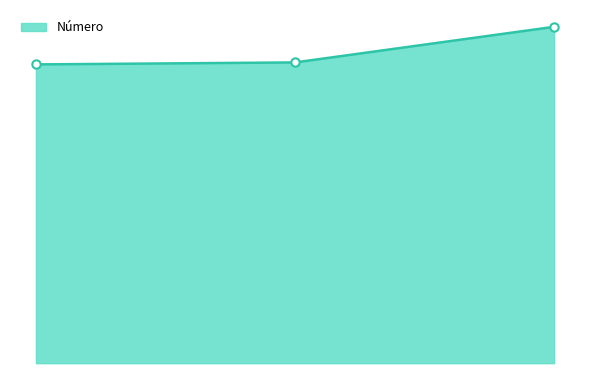

Is this an area chart (filled region under the line)?

Yes